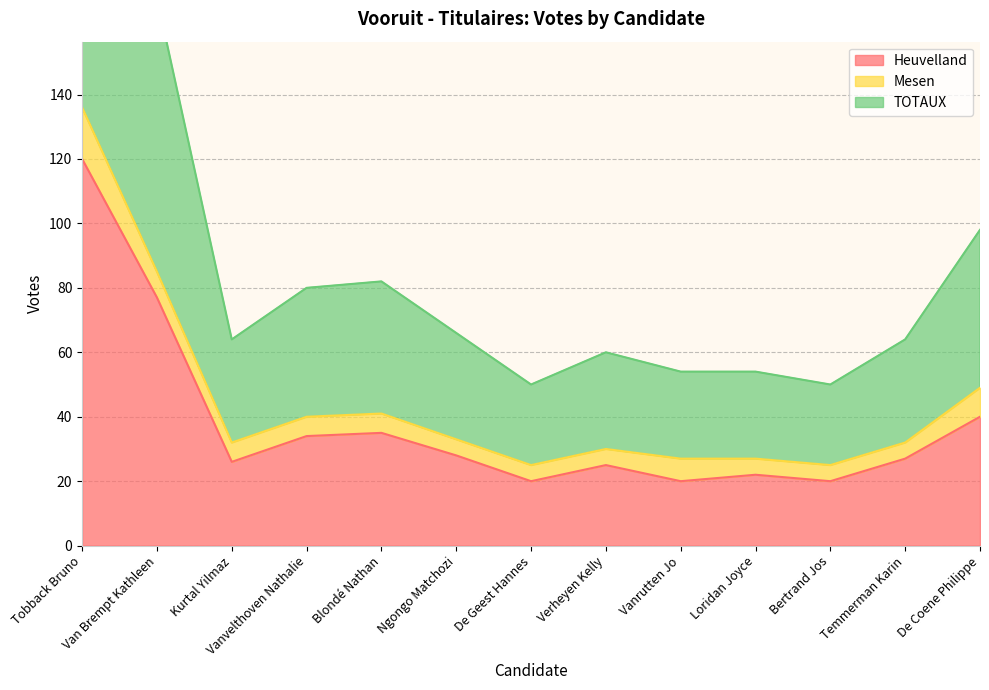

Which series has the largest total across all categories?

TOTAUX